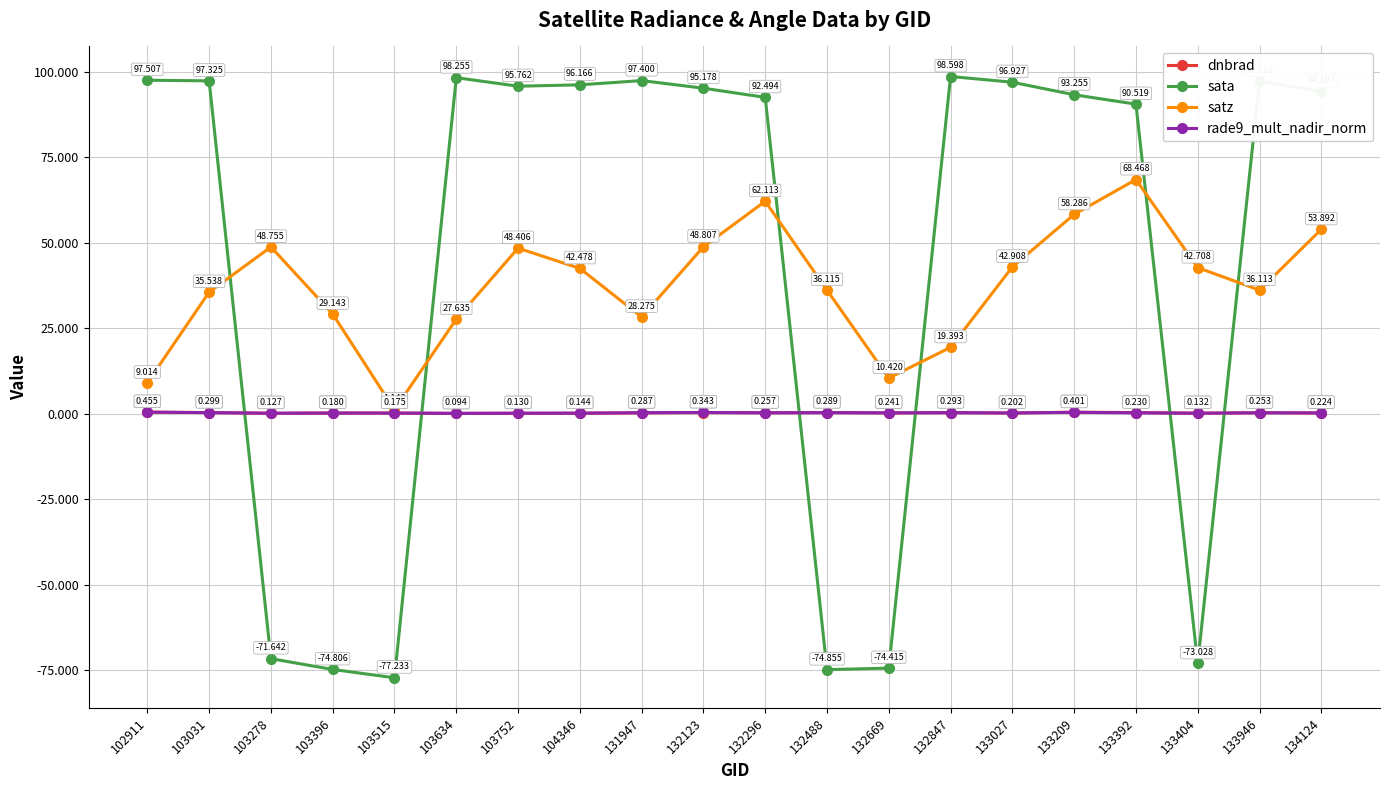

Which series has the largest total across all categories?

sata